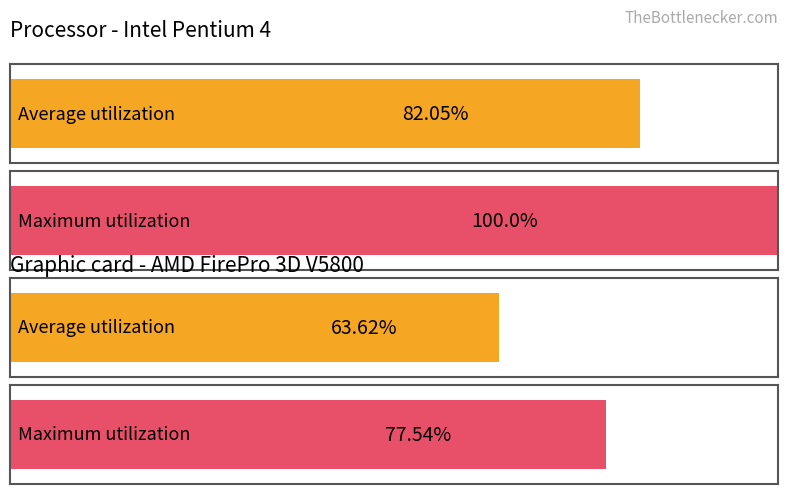

The Maximum utilization series shows 7.8 at BI_CETES_240627_24. True or false?

False